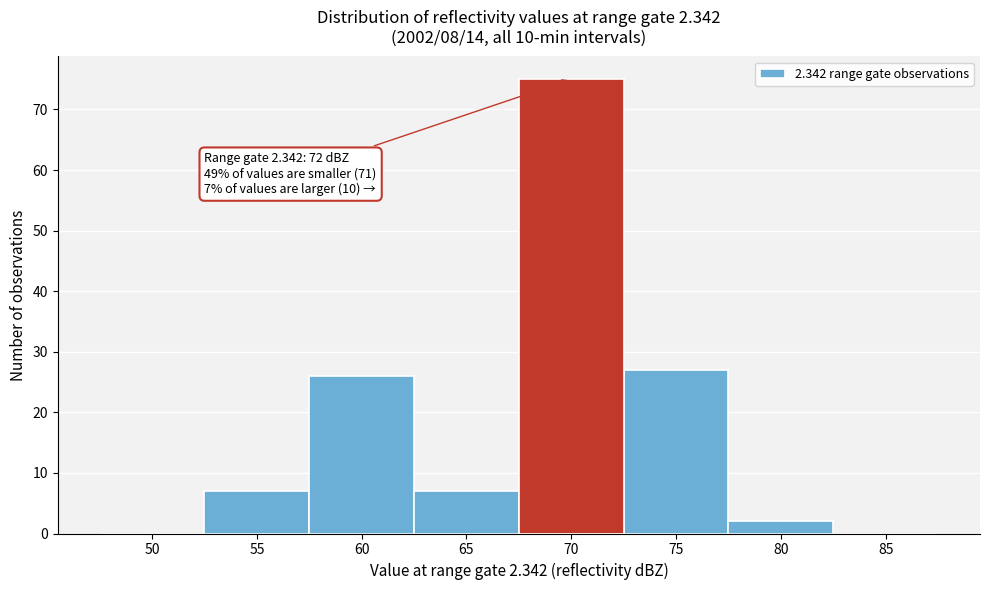

Reading left to right, extract all data points from this chart.

50=0	55=7	60=26	65=7	70=75	75=27	80=2	85=0